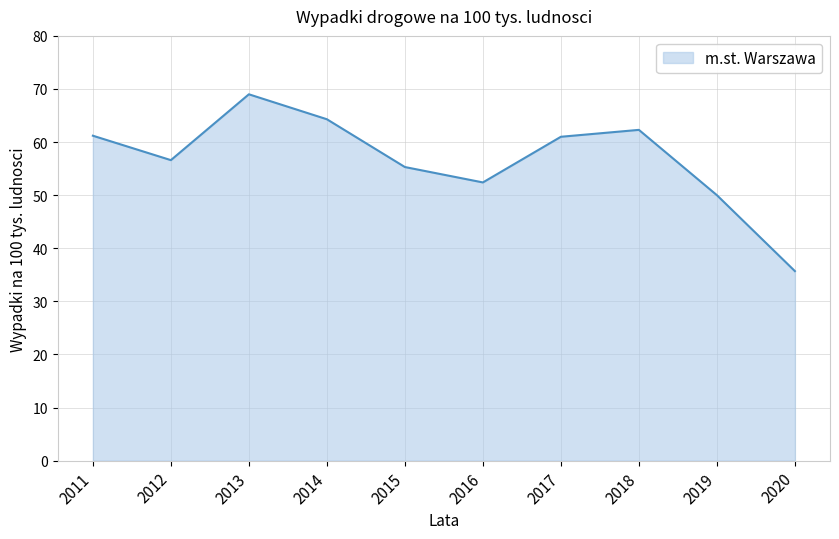

What is the sum of all values?

567.8